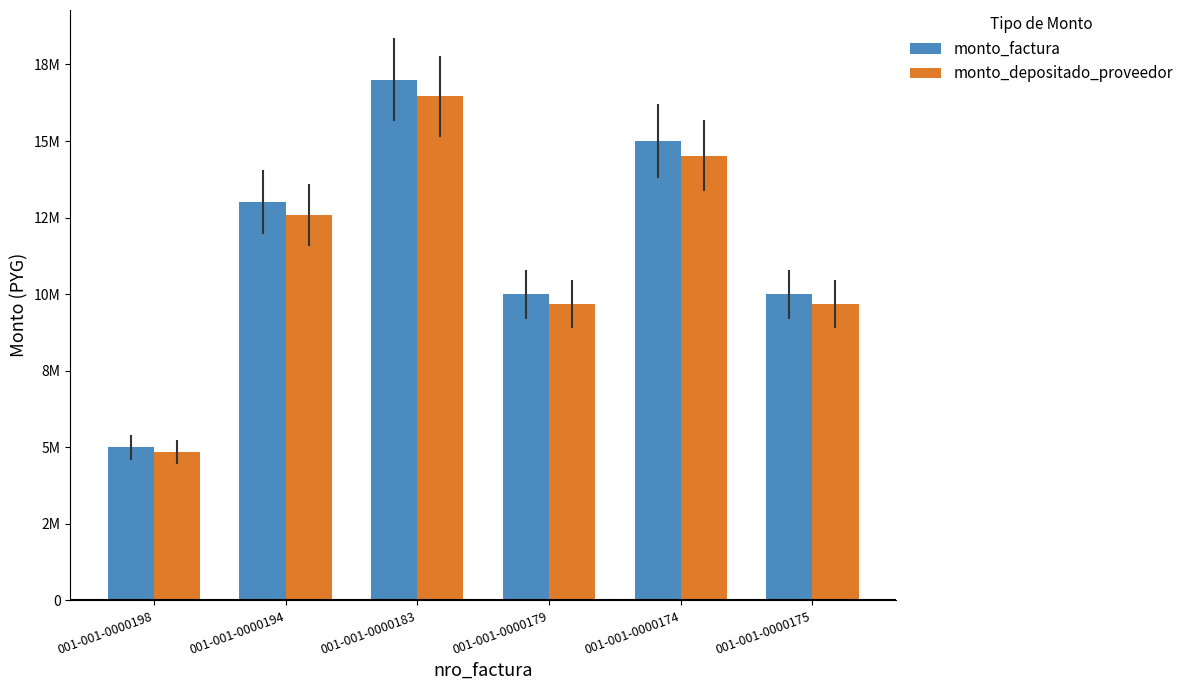

What is the difference between the maximum and minimum values in the monto_factura series?

12000000